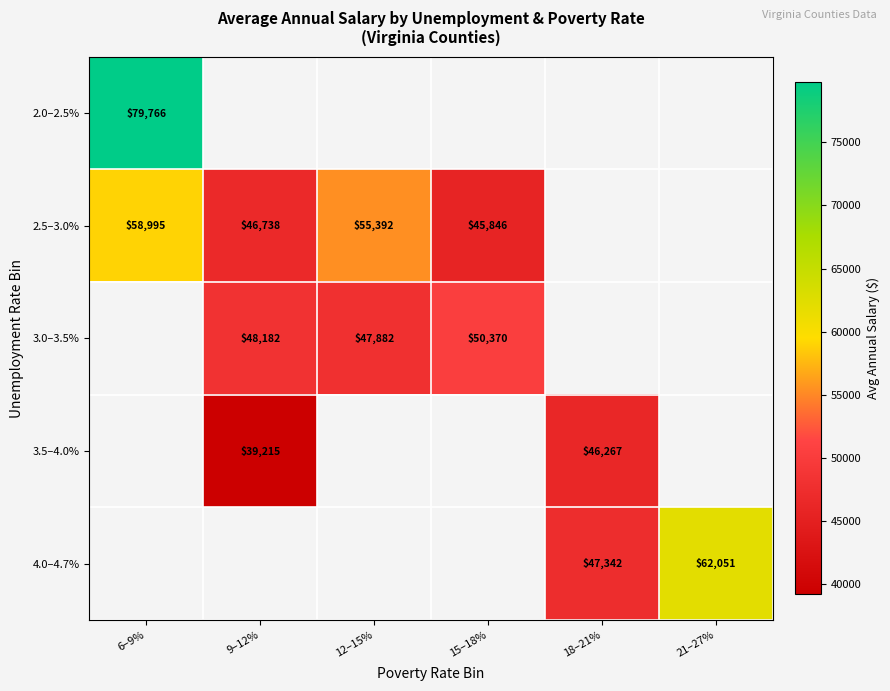

How many distinct data groups are displayed?

5